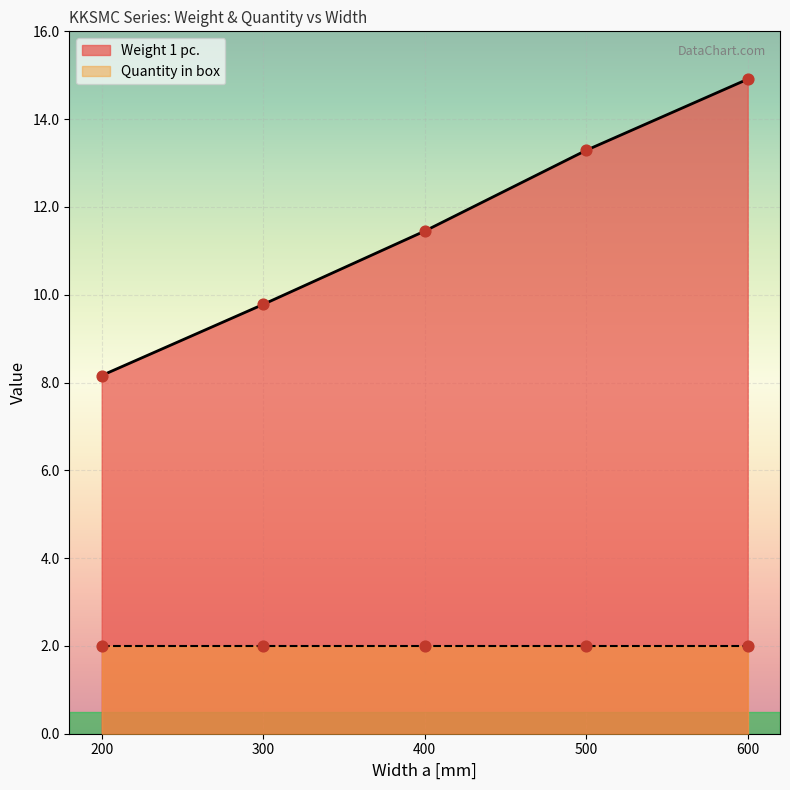

What is the change in value from 200 to 500?

+5.1